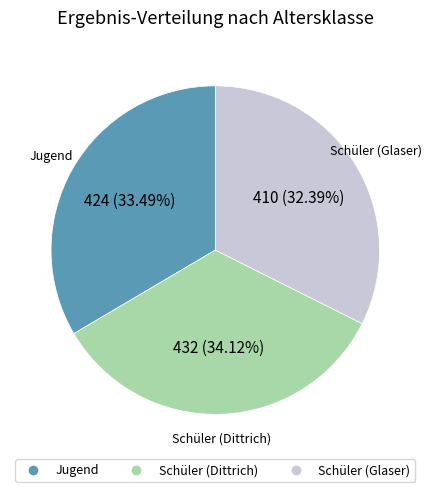

Which slice is the smallest?

Schüler (Glaser)